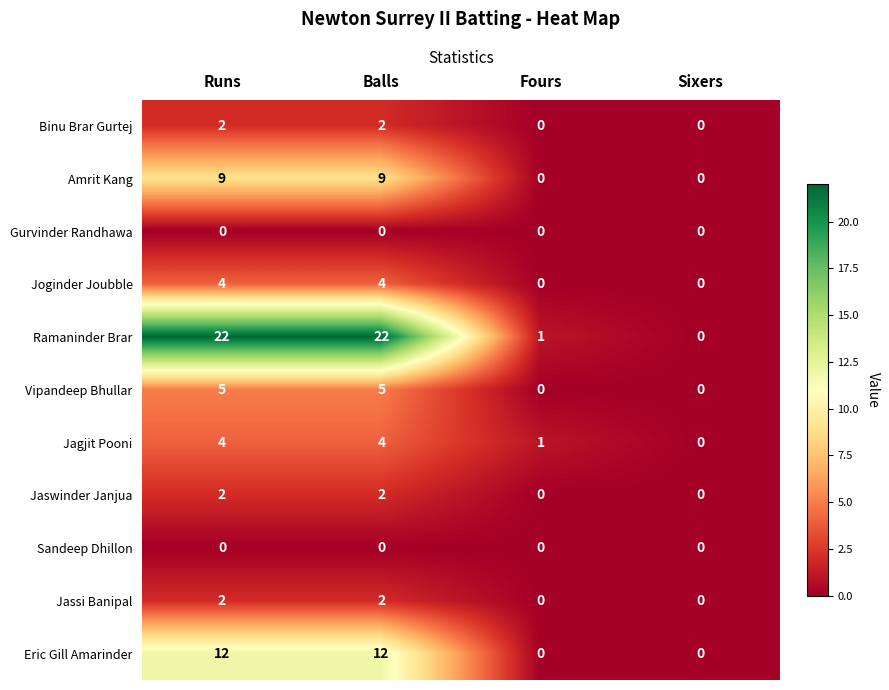

Is the value of Jaswinder Janjua at Runs greater than the value of Ramaninder Brar at Runs?

No